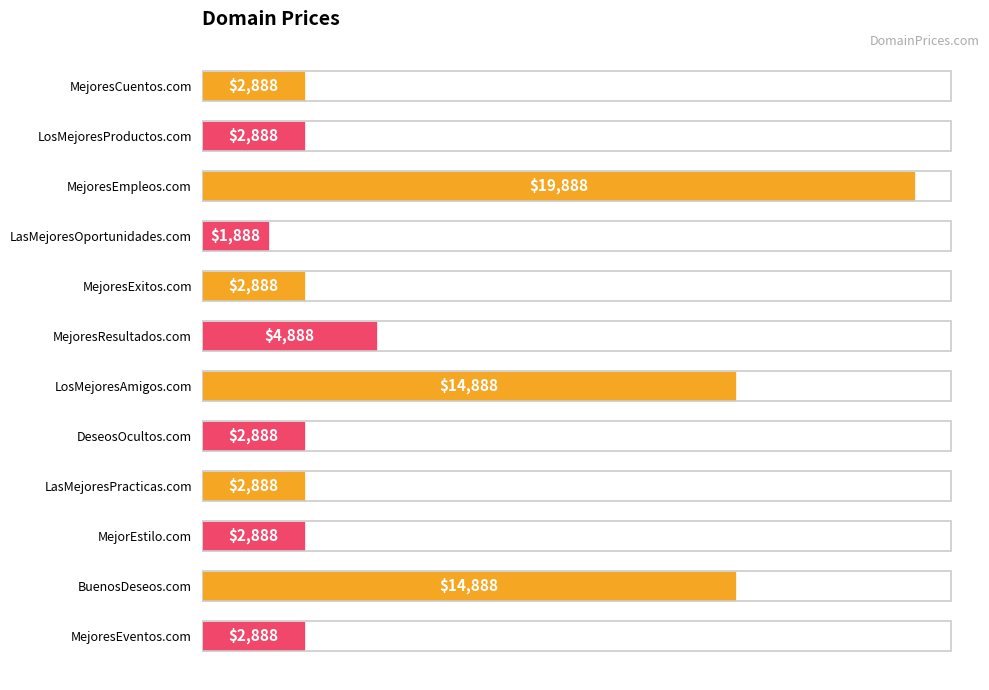

What is the difference between the second highest and second lowest values?

12000